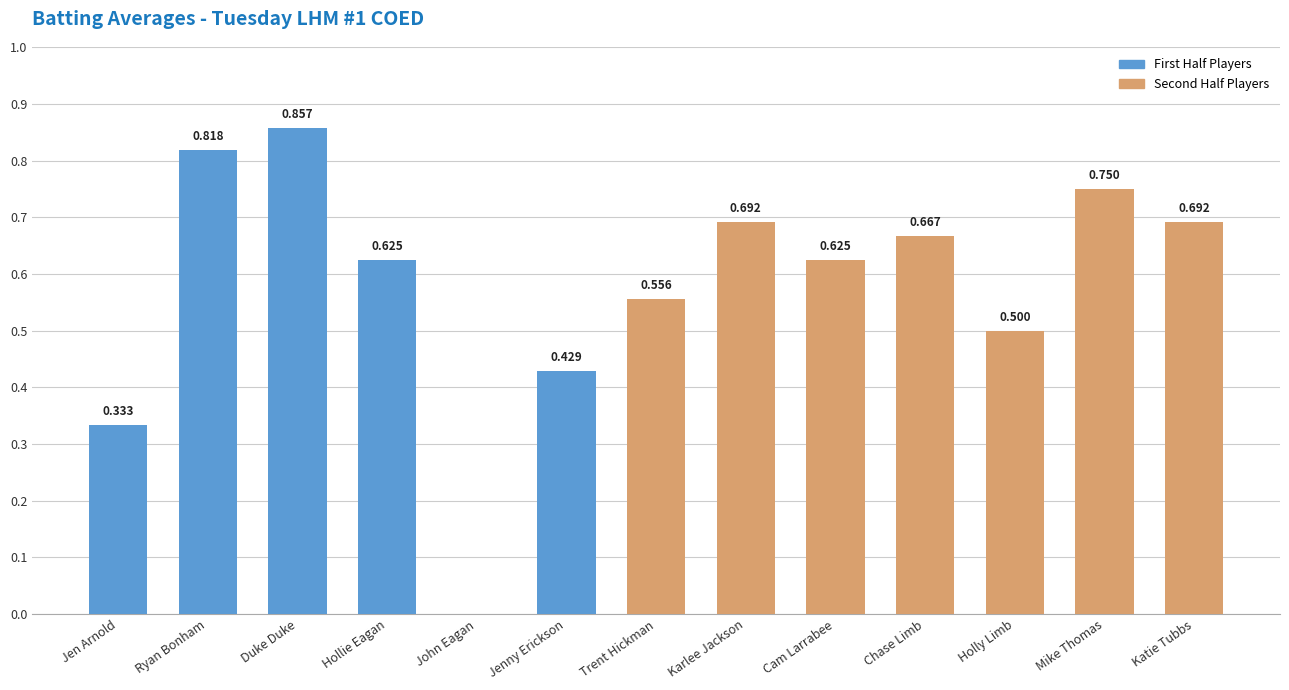

Which has a higher value, Holly Limb or Hollie Eagan?

Hollie Eagan